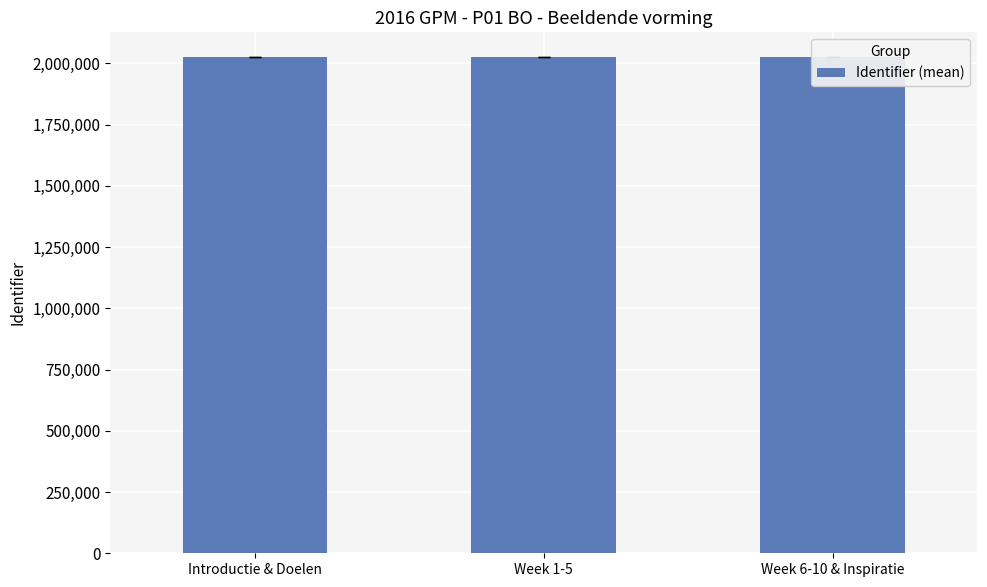

Reading left to right, what are all the values shown in this chart?

Introductie & Doelen=2025467	Week 1-5=2025475	Week 6-10 & Inspiratie=2025486